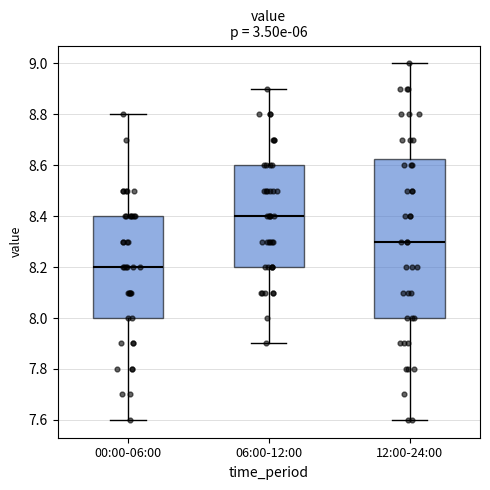

Which box's median line is the lowest?

00:00-06:00